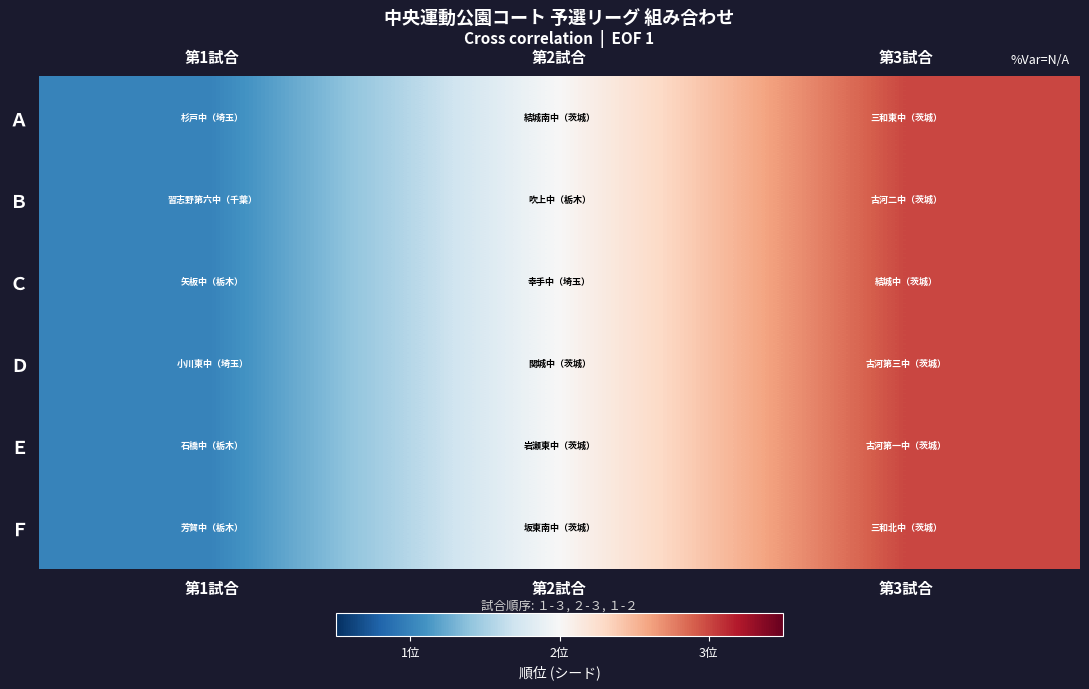

At which category is the sum across all series the highest?

第3試合